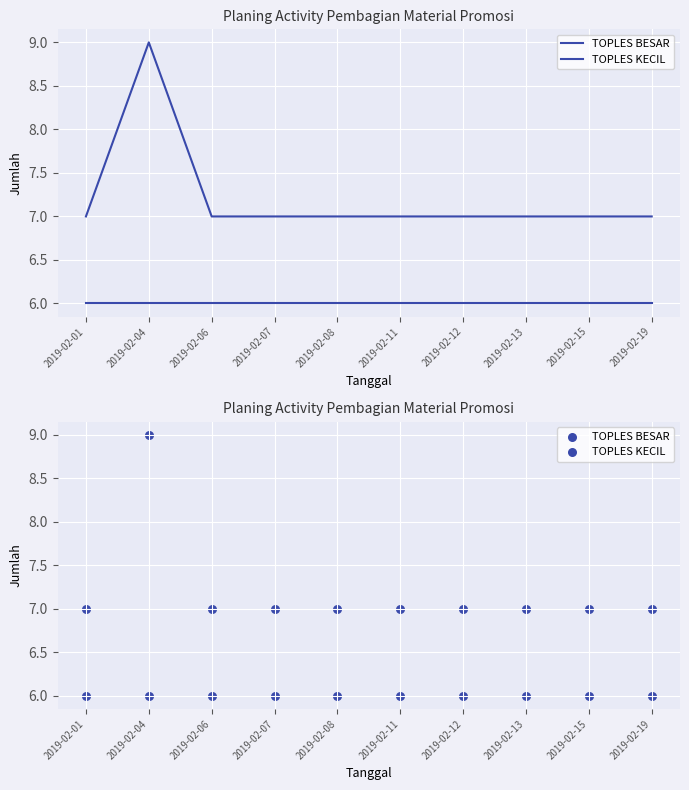

Is the value of TOPLES KECIL at 2019-02-11 greater than the value of TOPLES BESAR at 2019-02-07?

Yes